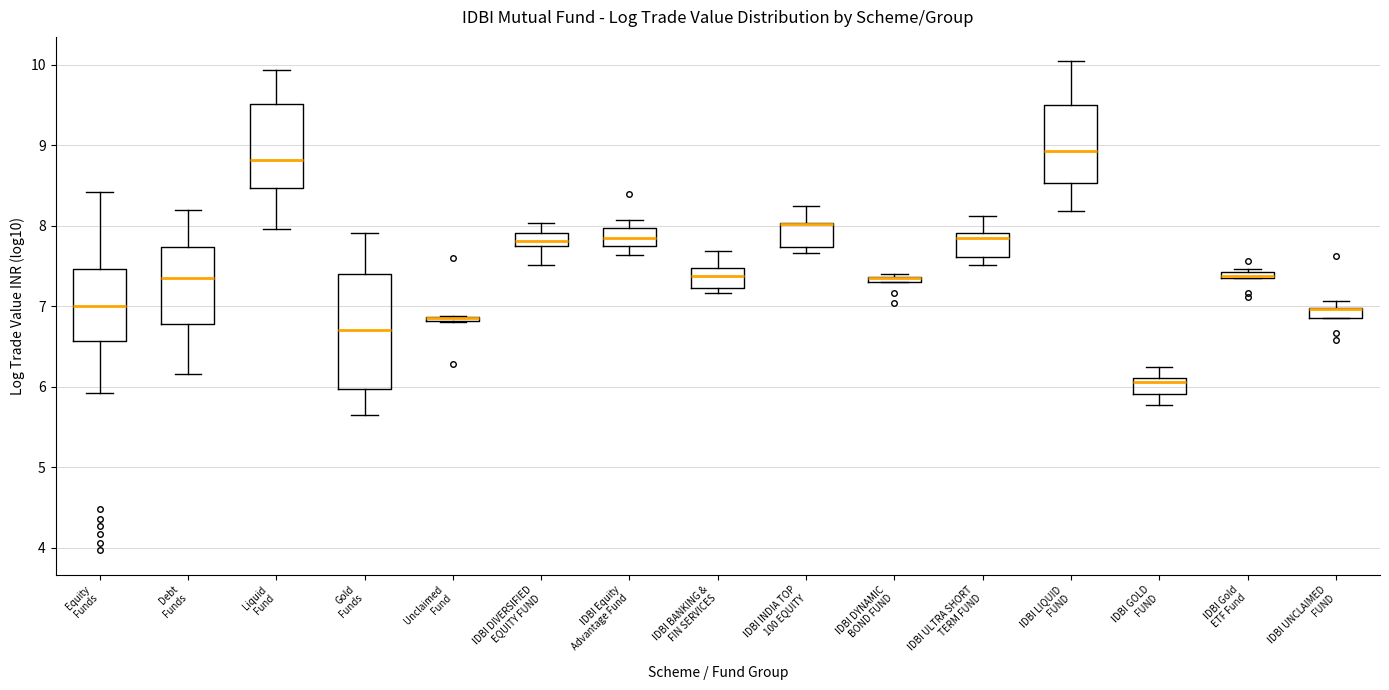

Comparing the boxes themselves (not the whiskers), which one is the tallest?

Gold Funds